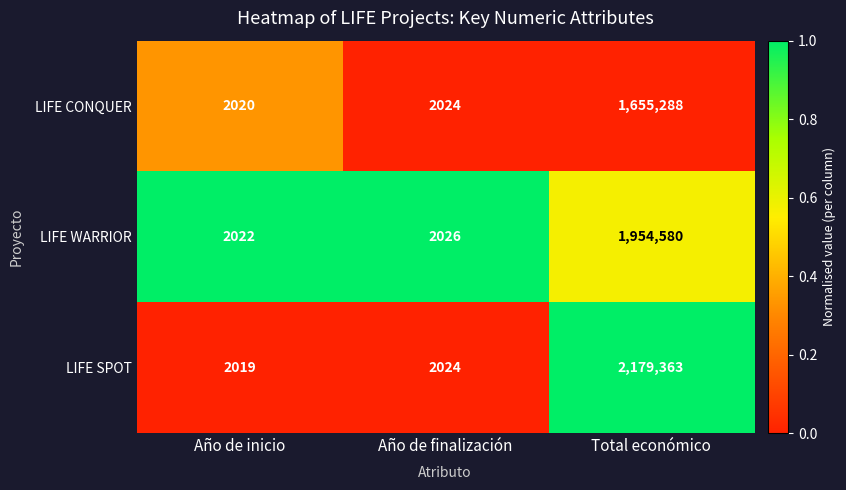

Reading left to right, transcribe all the data shown in this chart.

LIFE CONQUER: Año de inicio=2020	Año de finalización=2024	Total económico=1655288
LIFE WARRIOR: Año de inicio=2022	Año de finalización=2026	Total económico=1954580
LIFE SPOT: Año de inicio=2019	Año de finalización=2024	Total económico=2179363